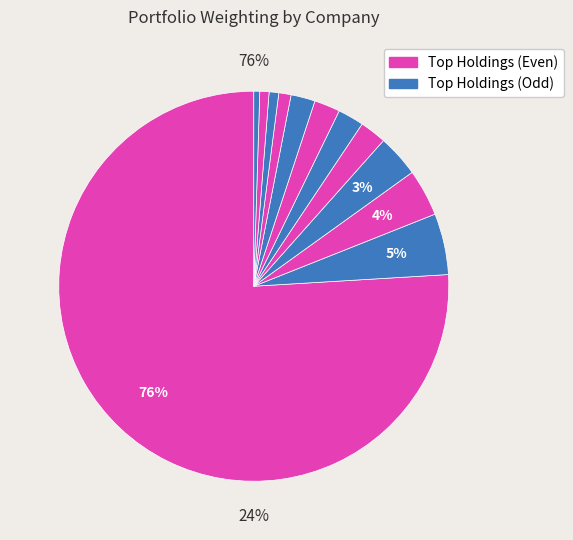

Count the number of slices in the pie.

12